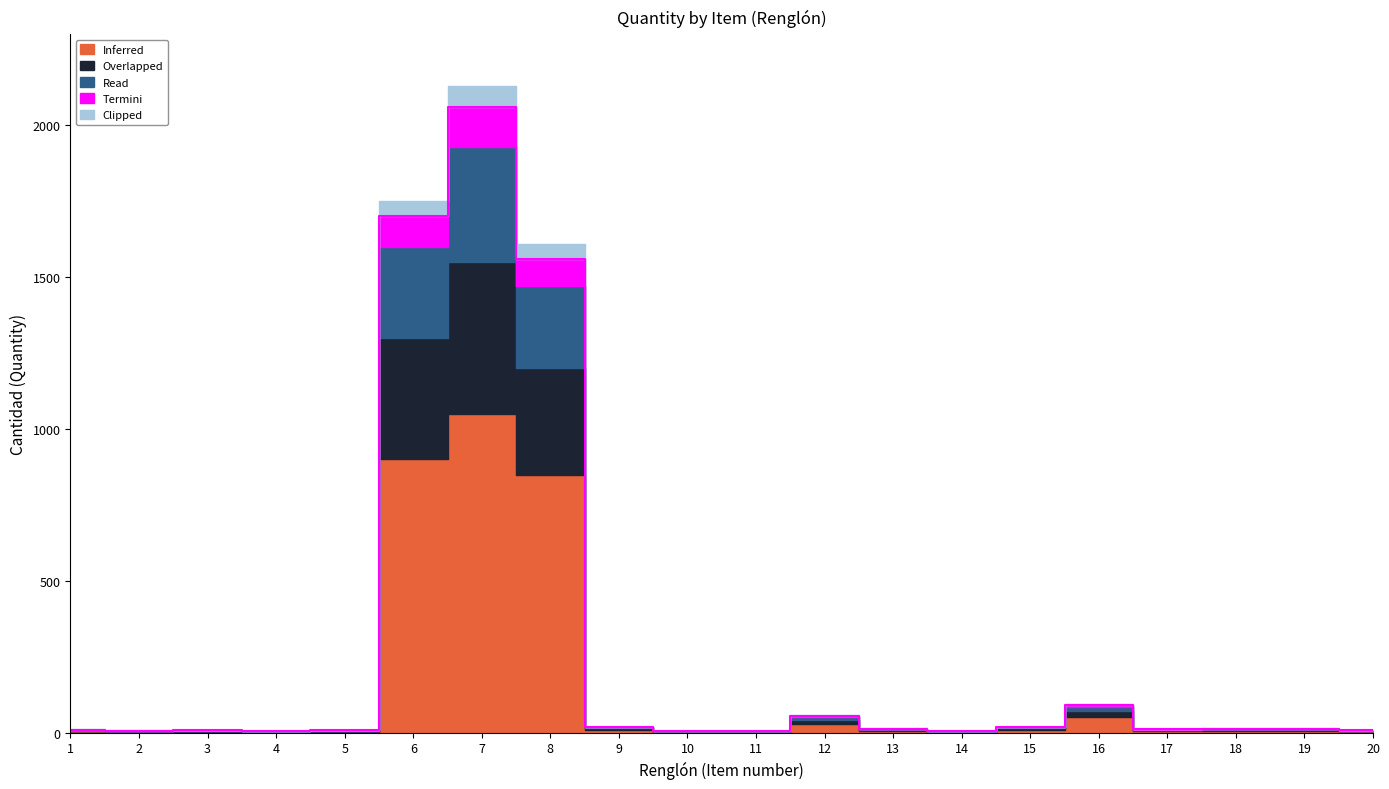

What is the difference between the highest and lowest values at 8?

800